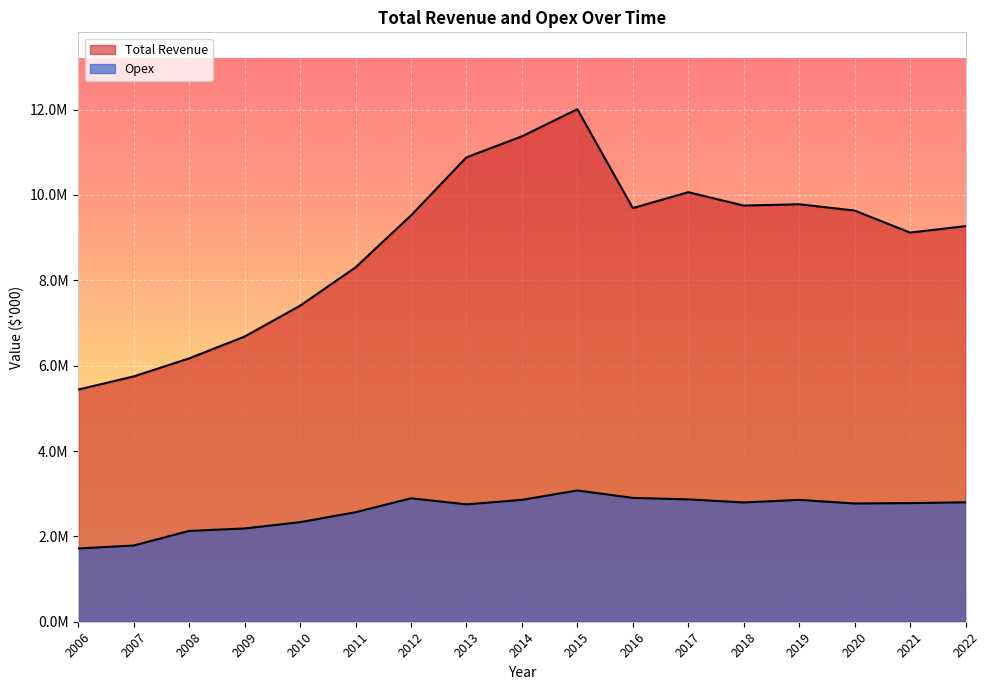

Does the chart display data point markers on the line(s)?

No